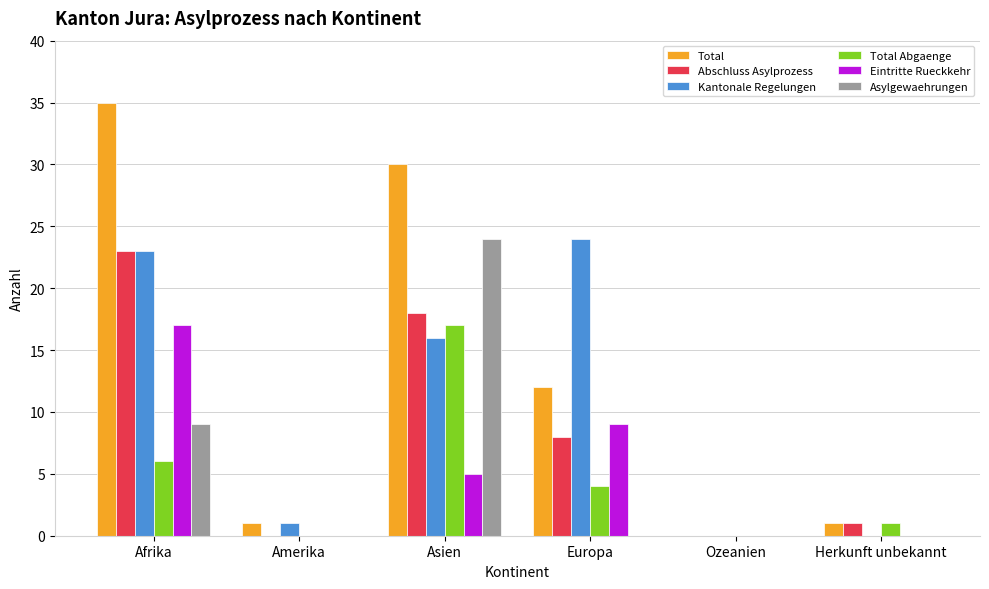

What is the sum of all Eintritte Rueckkehr values?

31